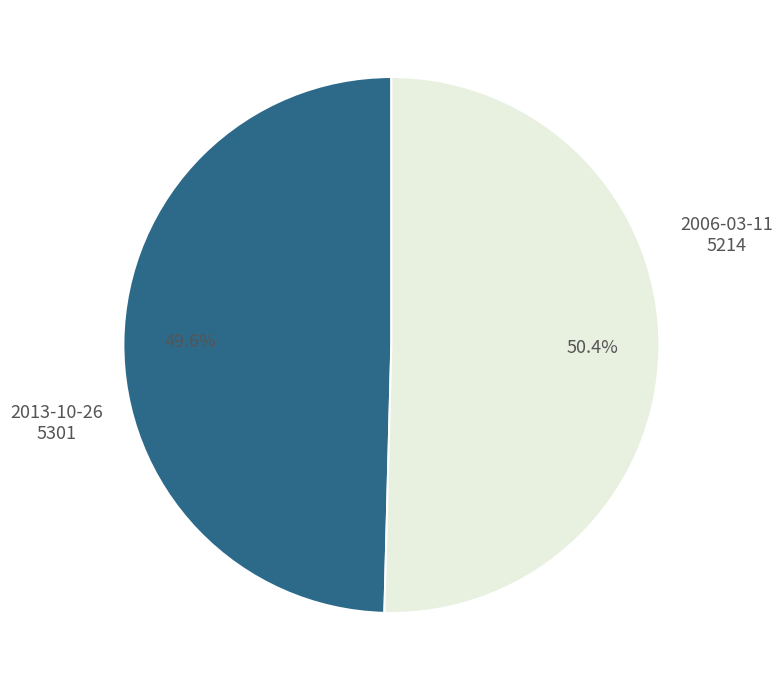

Count the number of slices in the pie.

2